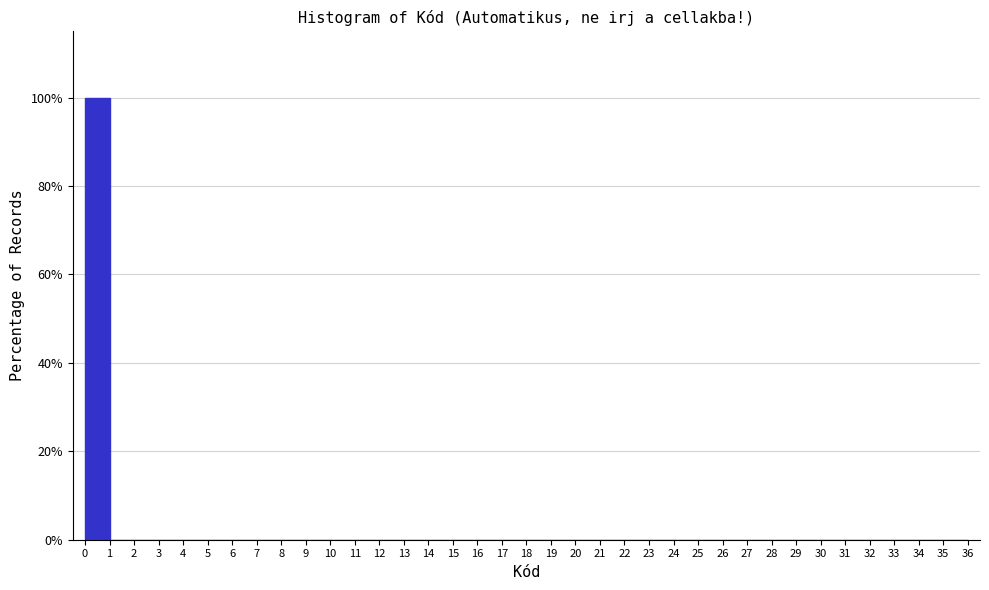

How tall is the bar that spans 0 to 1 on the x-axis? The values are not printed on the chart, so give them approximately, as read against the axis.

100